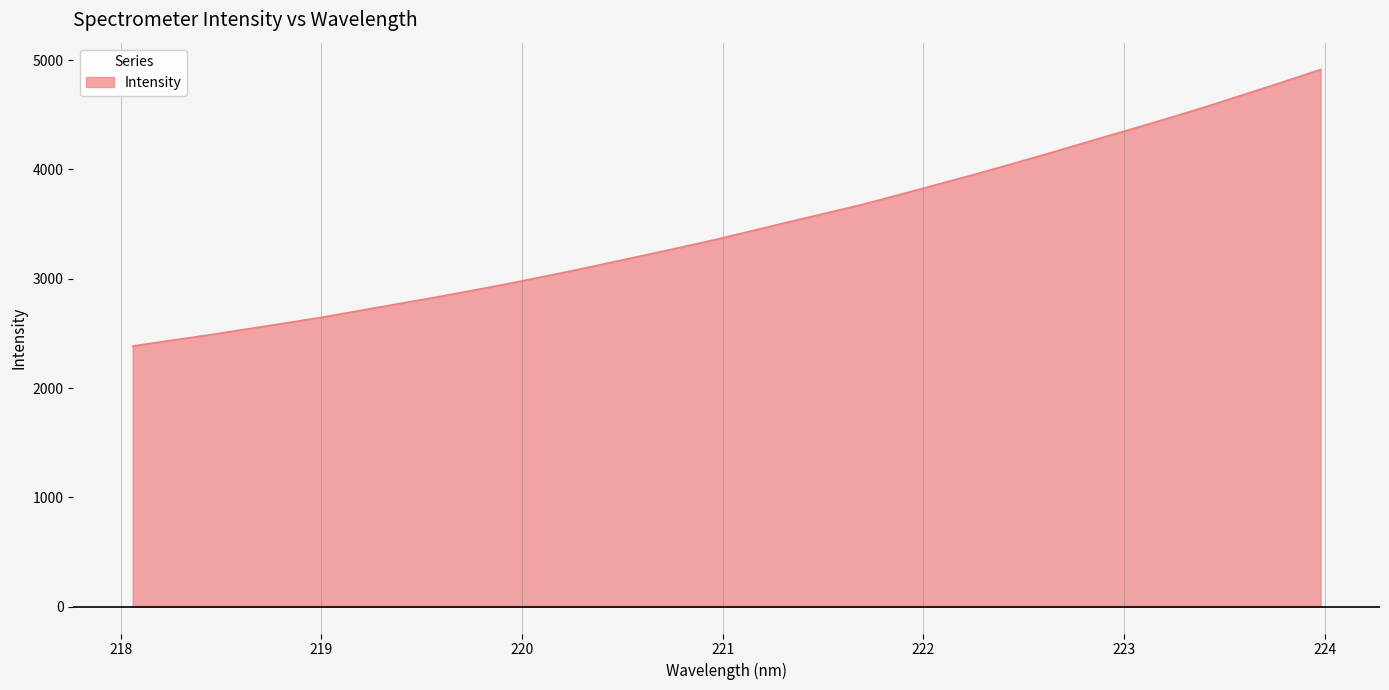

What is the smallest value displayed?

2384.6